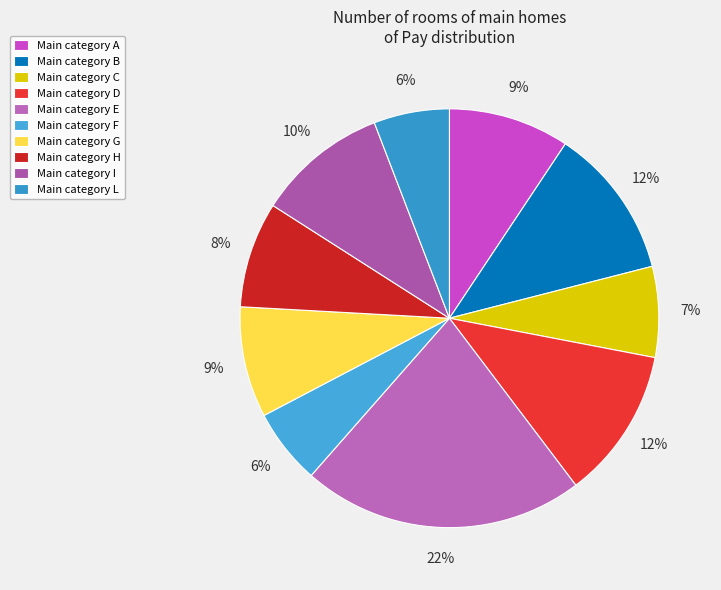

How many segments does this pie chart have?

10